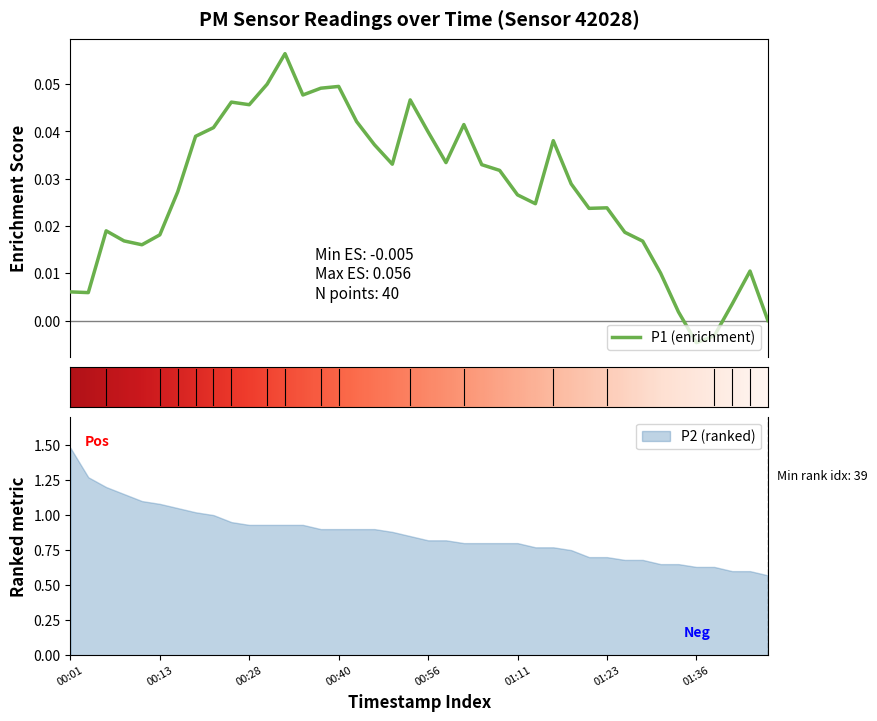

True or false: P2 (ranked) has a value of 0.6 at 00:13.

False